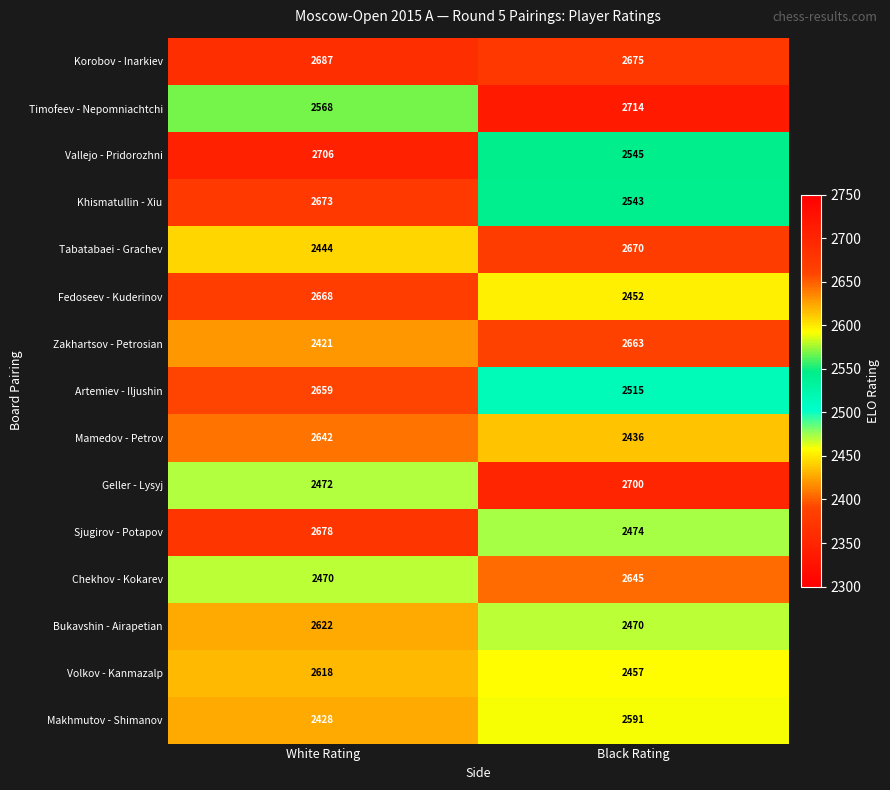

What is the total value across all series at White Rating?

38756